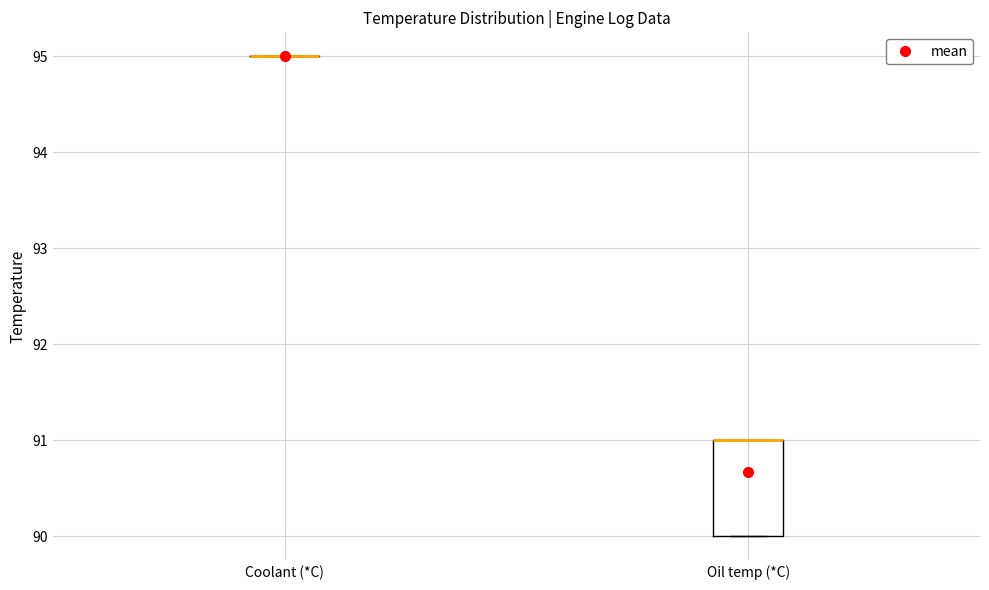

Where is the lower edge of the box for Oil temp (*C) on the y-axis? The values are not printed on the chart, so give them approximately, as read against the axis.

90